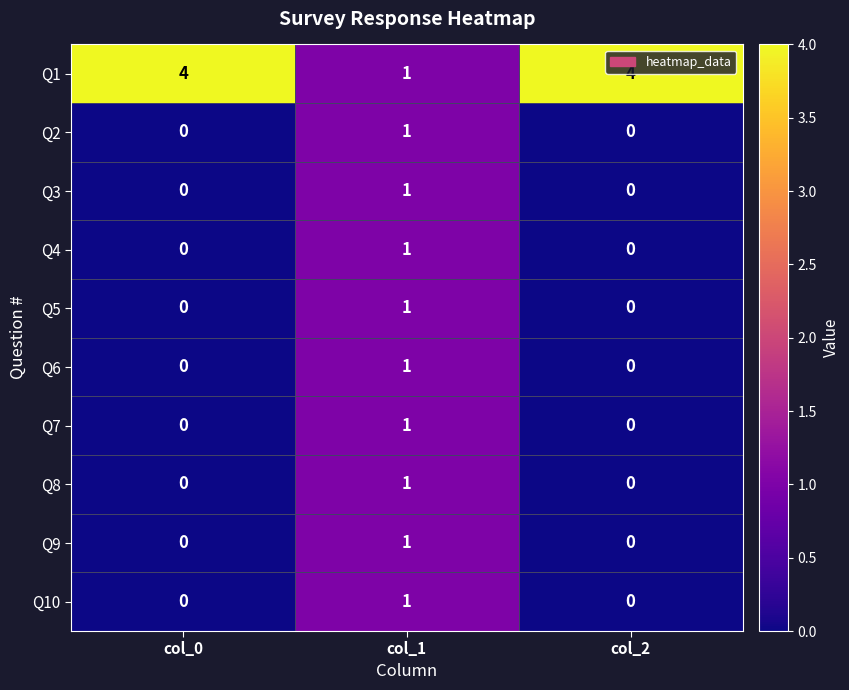

What is the difference between the second highest and minimum values in the Q1 series?

3